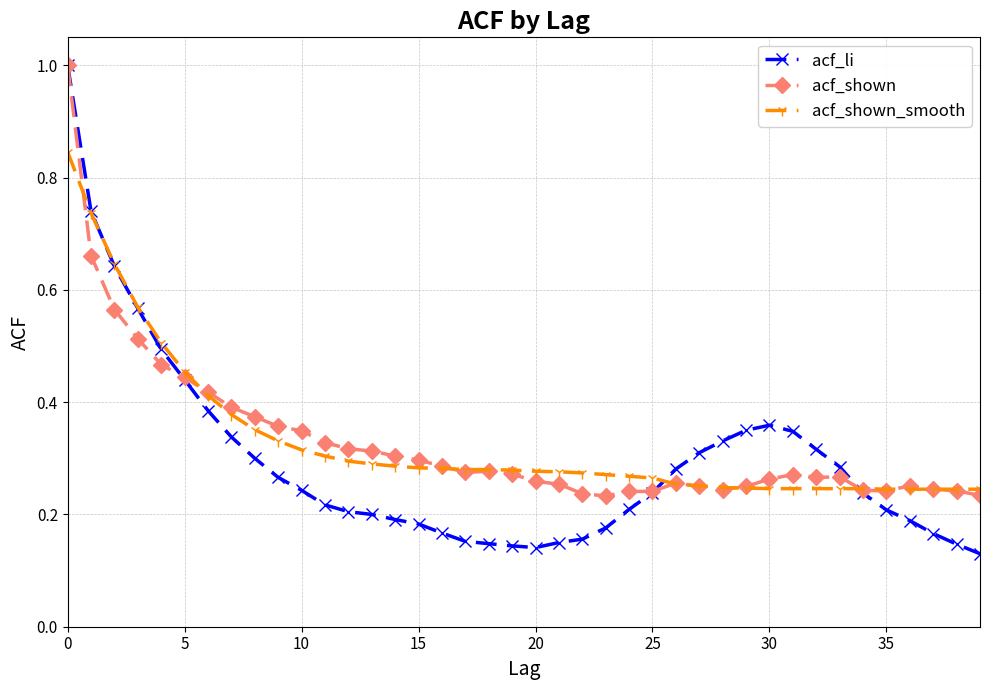

How many series are shown in this chart?

3